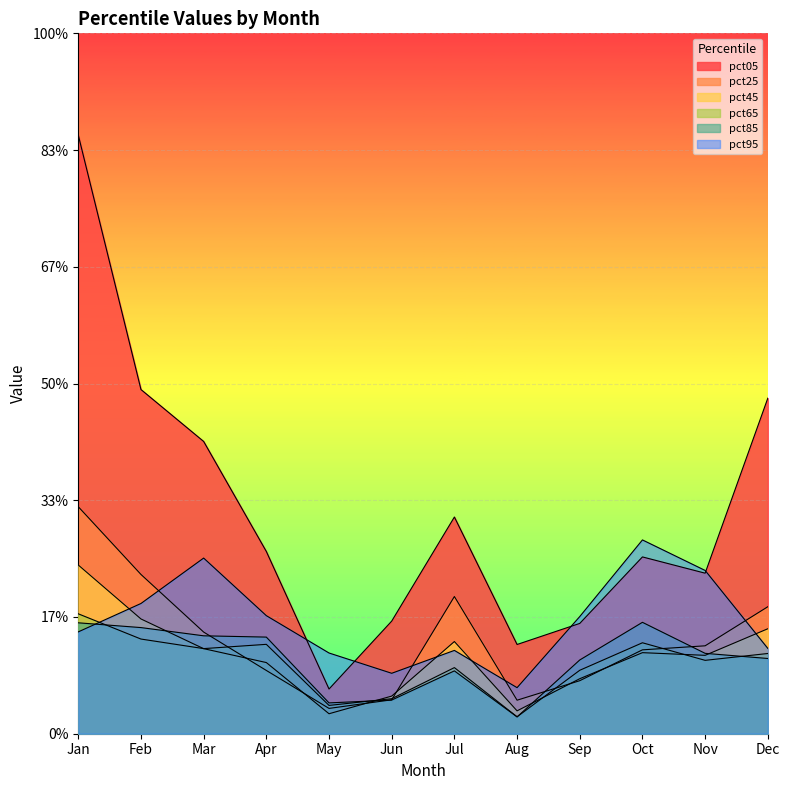

True or false: pct95 and pct45 intersect in this chart.

True